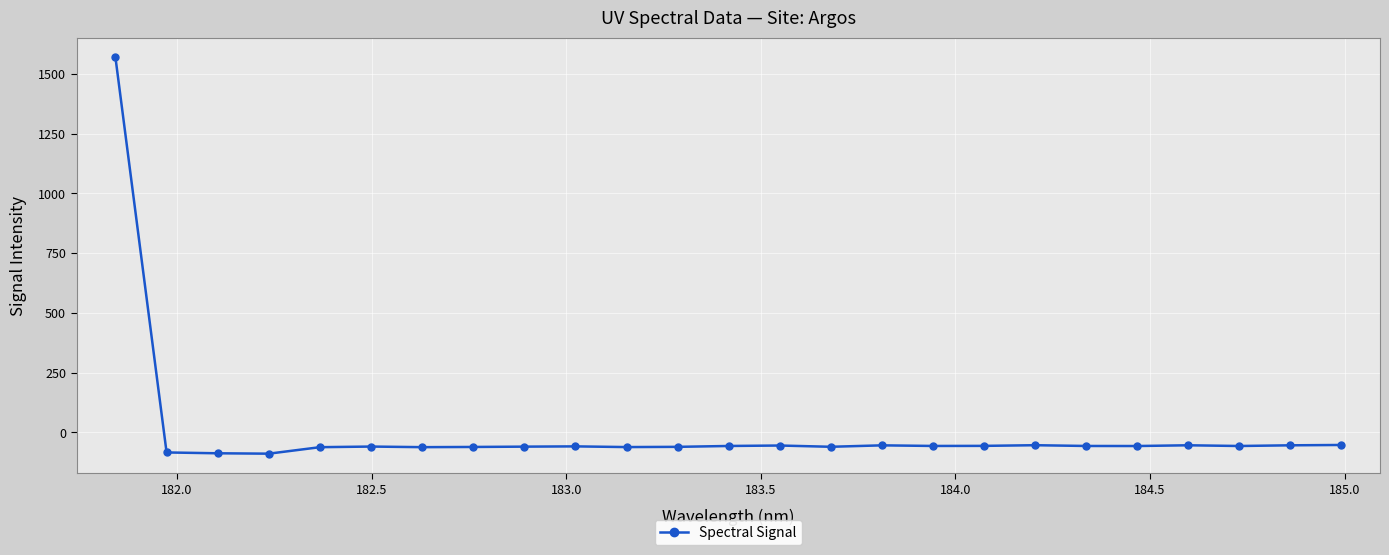

What is the difference between the maximum and minimum values?

1659.0